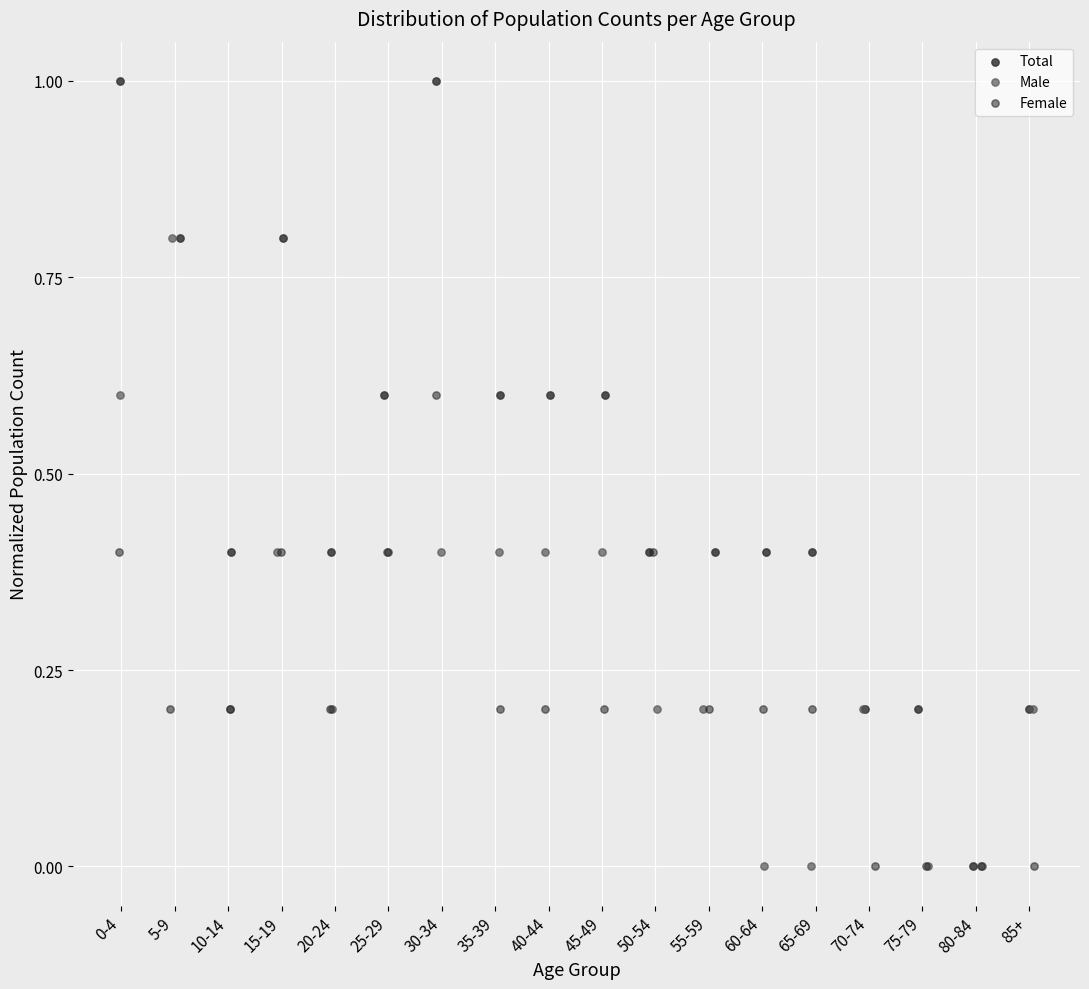

Which series has the largest Y range (max minus min)?

Total